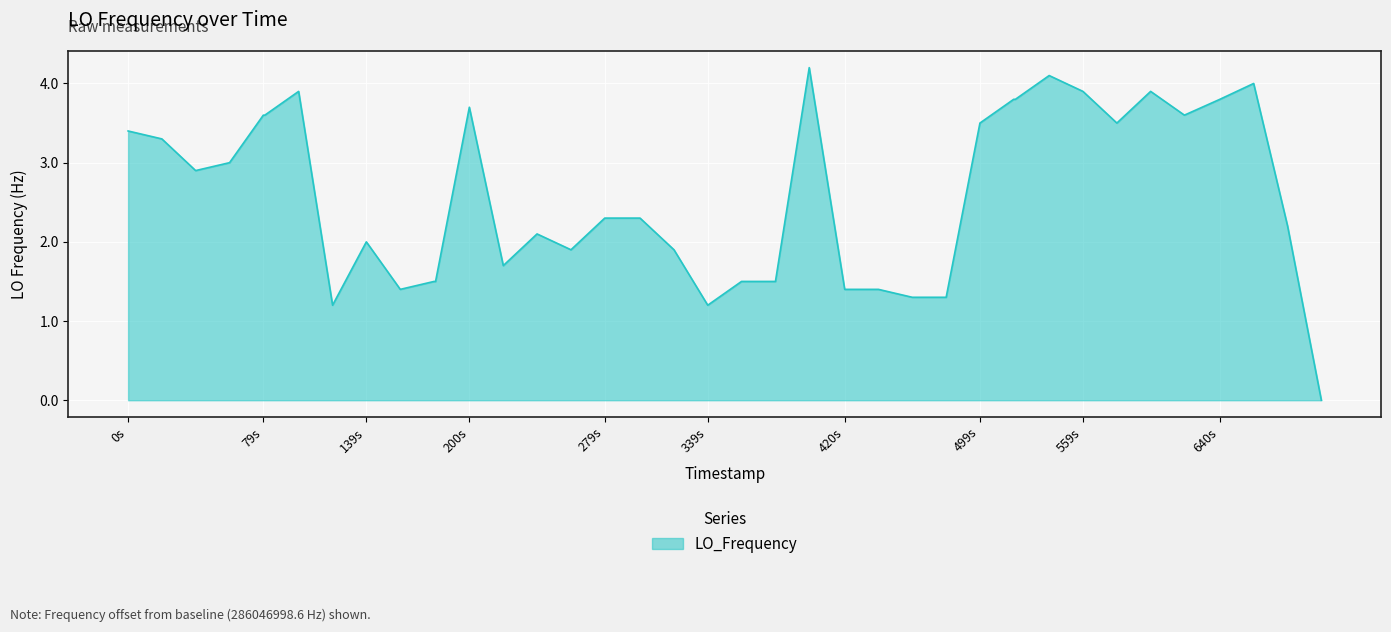

What is the difference between the maximum and minimum values?

4.2